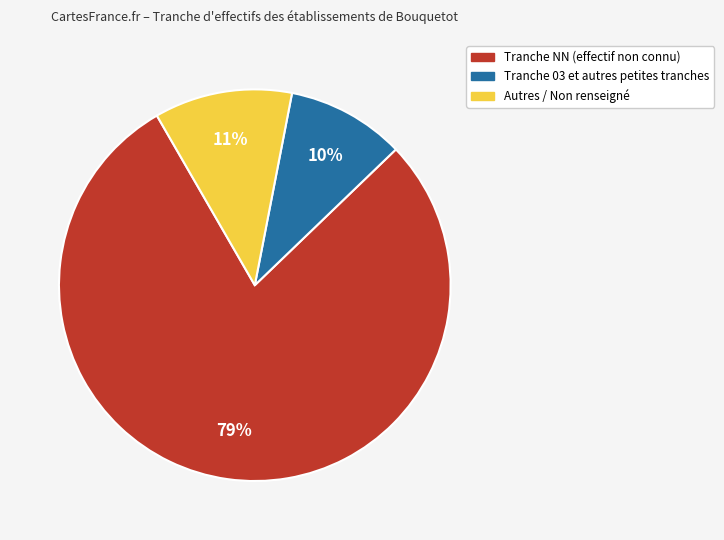

Rank the categories by value from highest to lowest.

Tranche NN (effectif non connu), Autres / Non renseigné, Tranche 03 et autres petites tranches